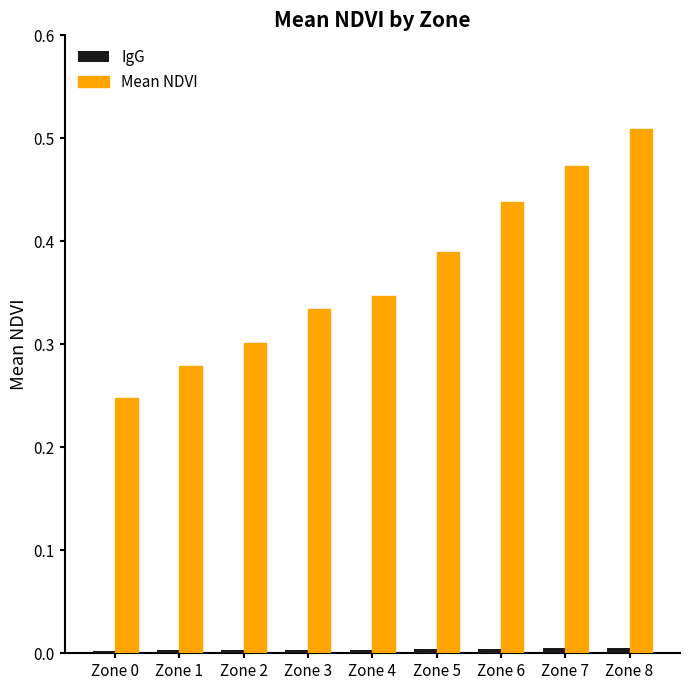

At which category is the sum across all series the highest?

Zone 8